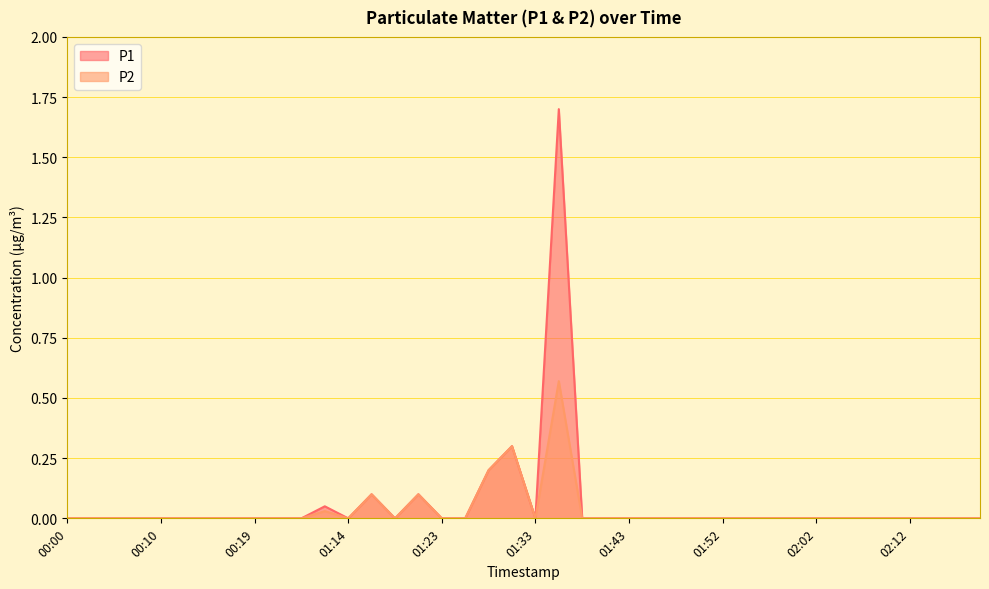

What is the difference between the P1 values at 01:28 and 00:19?

0.2